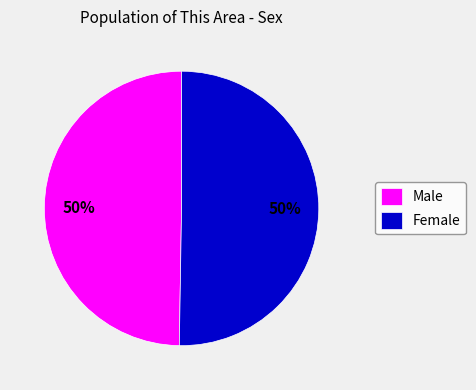

Combined, do Female and Male account for over 50%?

Yes